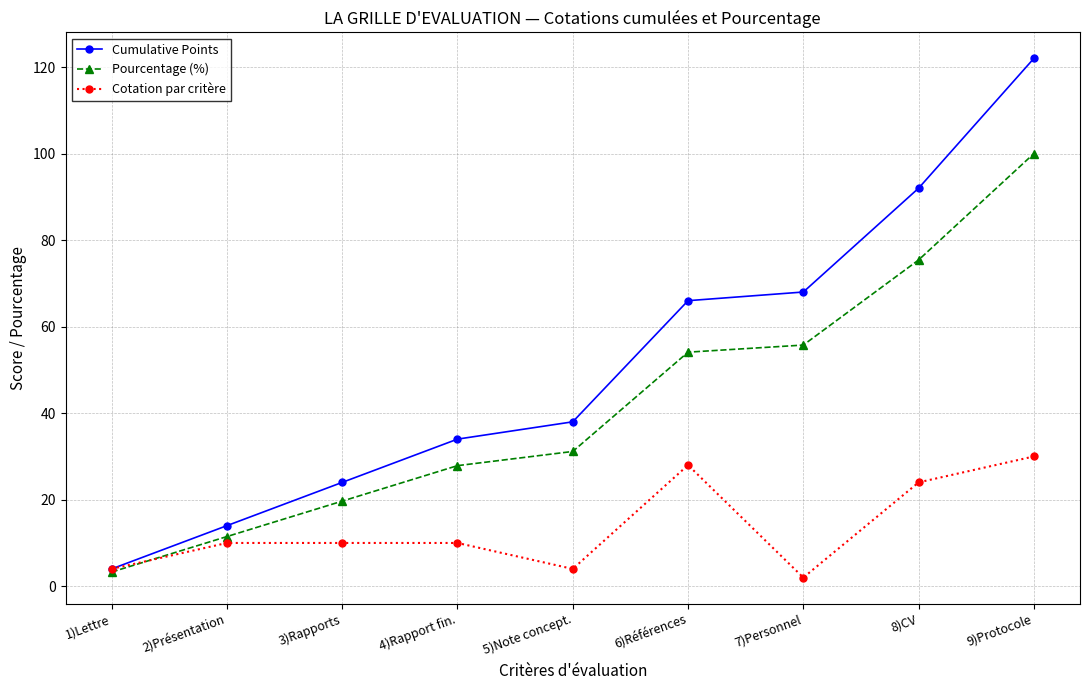

Rank the series by their maximum value, from highest to lowest.

Cumulative Points, Pourcentage (%), Cotation par critère